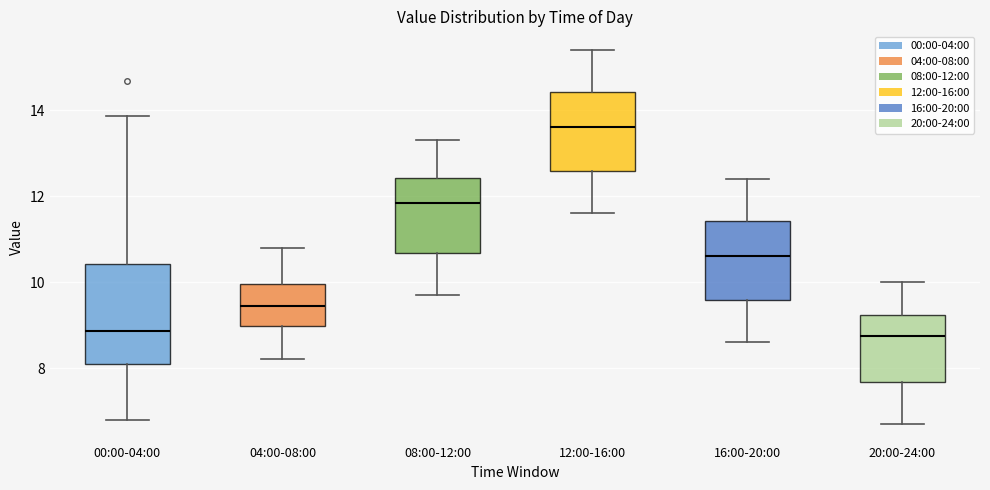

Comparing the boxes themselves (not the whiskers), which one is the tallest?

00:00-04:00